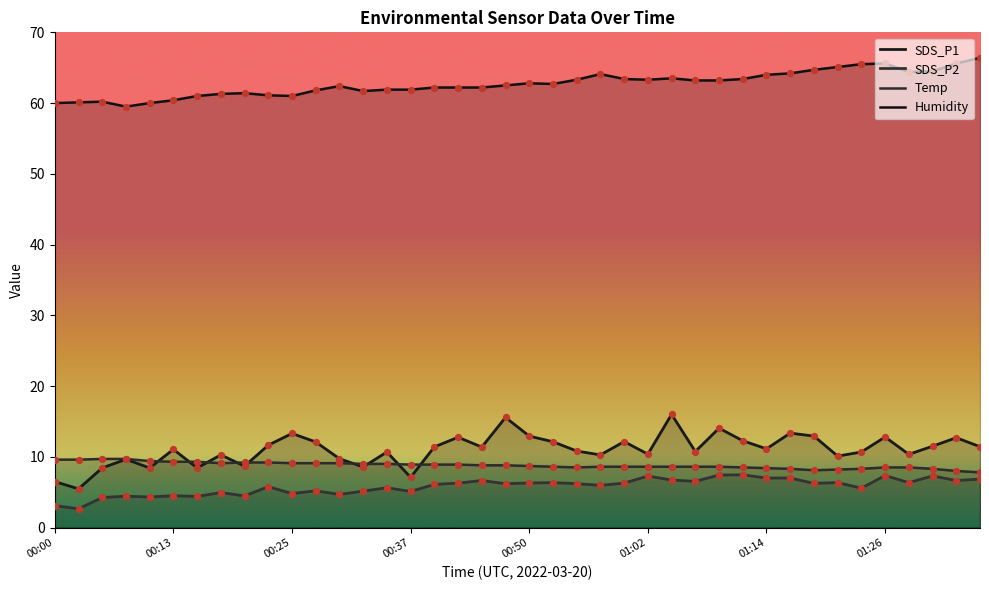

At which category is the sum across all series the highest?

01:04